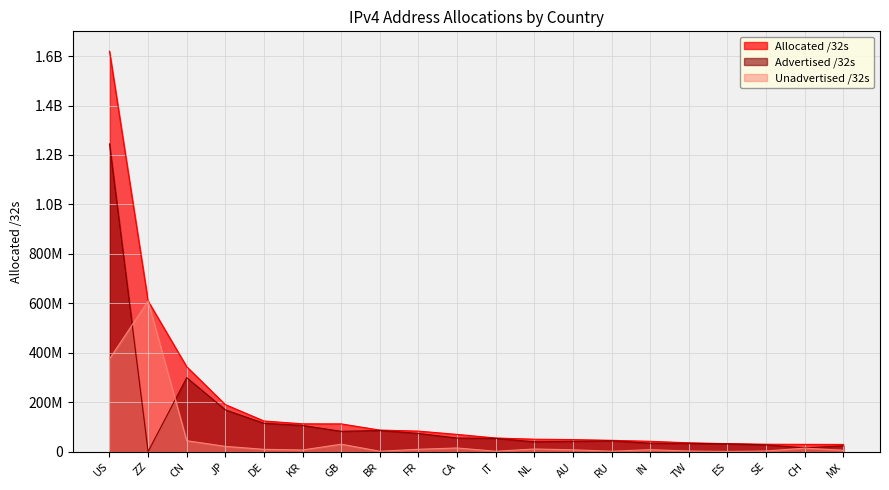

How many data points does each series have?

20